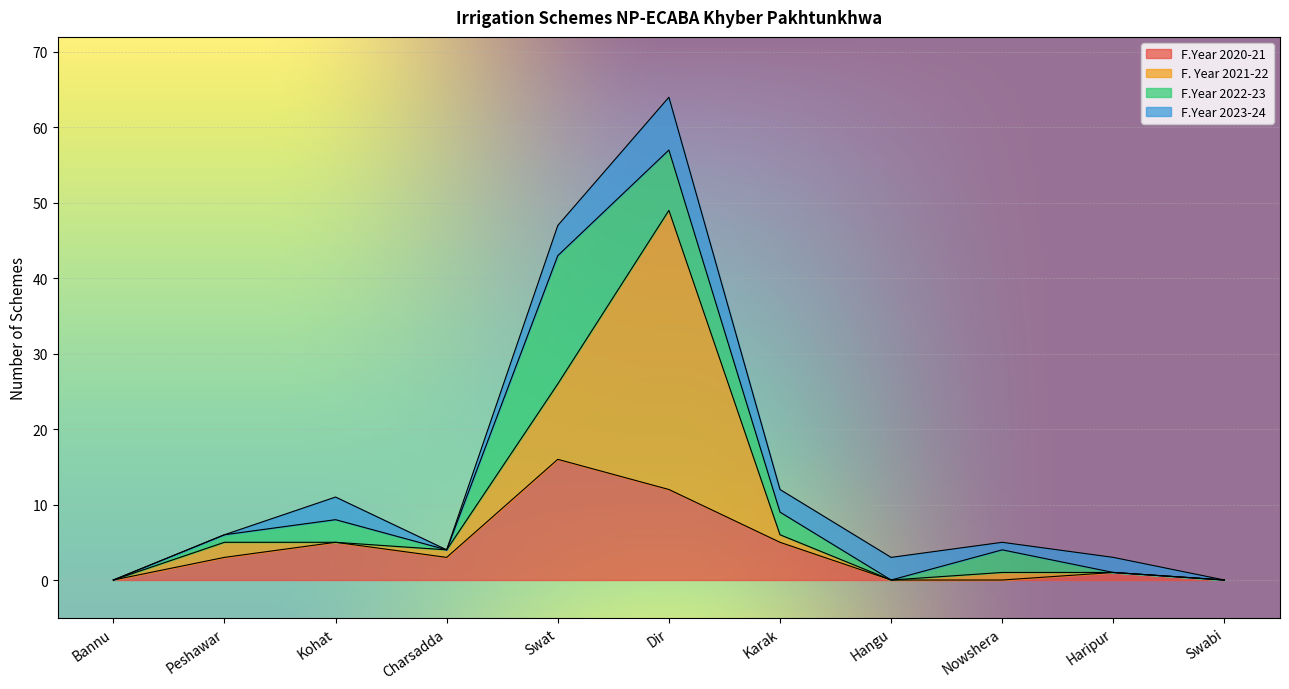

What is the total value across all series at Hangu?

3